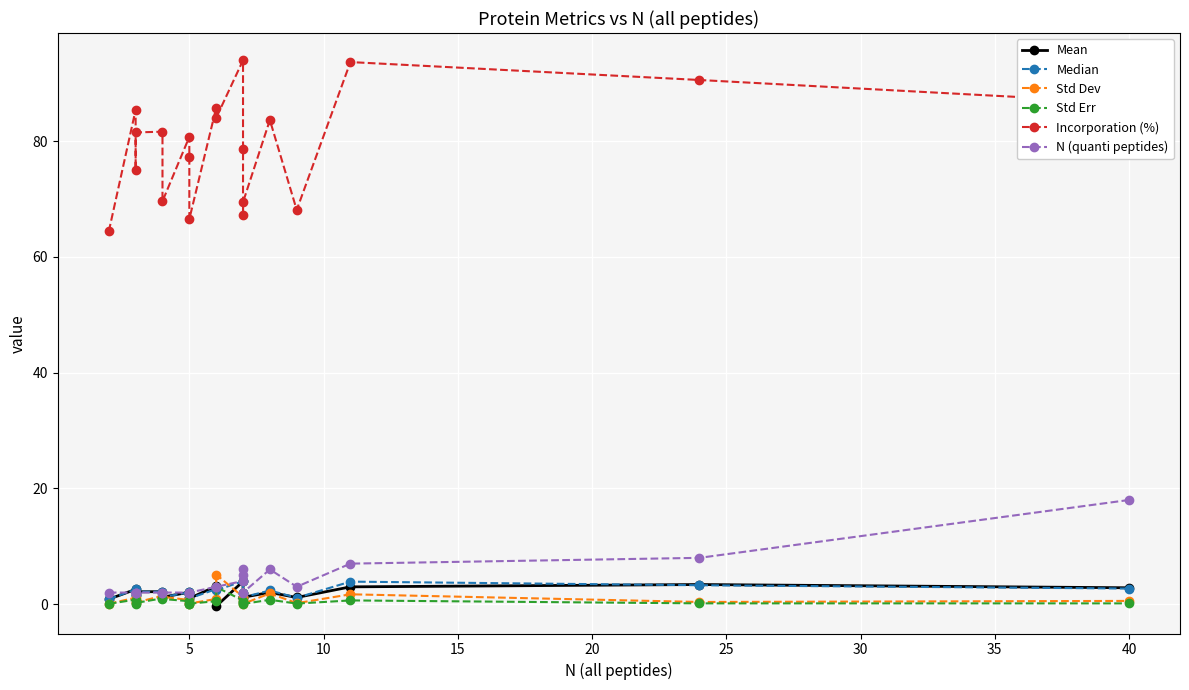

True or false: Std Dev and N (quanti peptides) intersect in this chart.

True